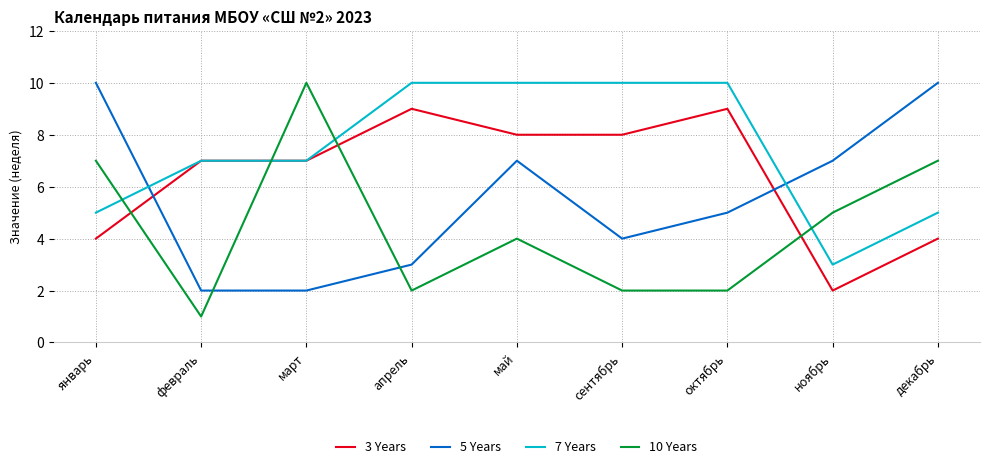

At which category does 5 Years reach its first local peak?

май